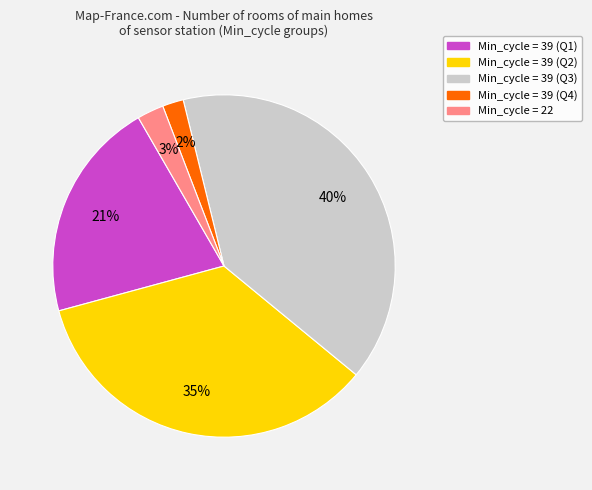

Between Min_cycle = 39 (Q2) and Min_cycle = 39 (Q1), which is larger?

Min_cycle = 39 (Q2)